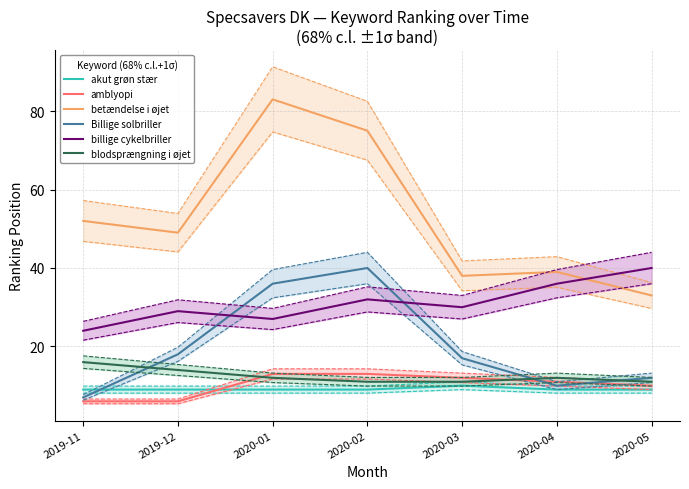

Does the chart display data point markers on the line(s)?

No